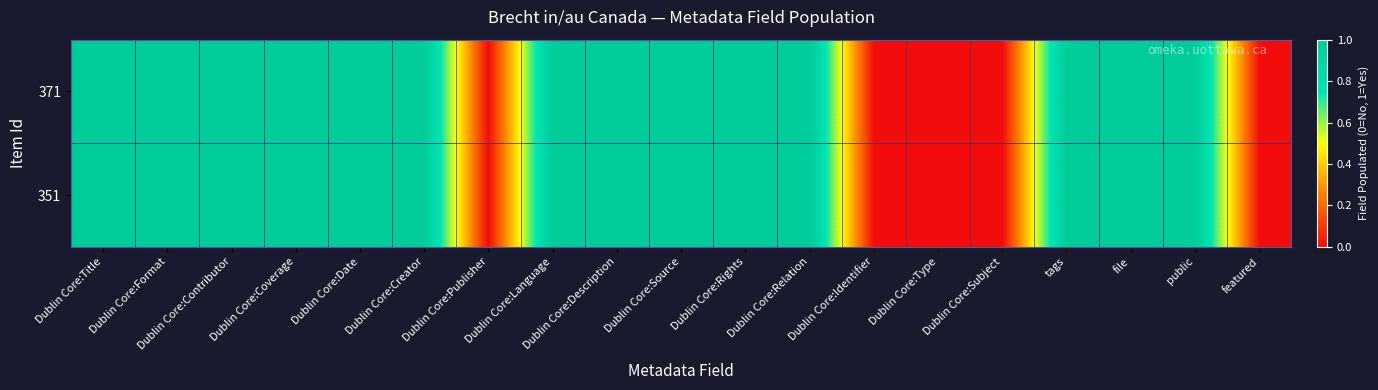

Reading left to right, list all the values displayed in this chart.

371: Dublin Core:Title=1	Dublin Core:Format=1	Dublin Core:Contributor=1	Dublin Core:Coverage=1	Dublin Core:Date=1	Dublin Core:Creator=1	Dublin Core:Publisher=0	Dublin Core:Language=1	Dublin Core:Description=1	Dublin Core:Source=1	Dublin Core:Rights=1	Dublin Core:Relation=1	Dublin Core:Identifier=0	Dublin Core:Type=0	Dublin Core:Subject=0	tags=1	file=1	public=1	featured=0
351: Dublin Core:Title=1	Dublin Core:Format=1	Dublin Core:Contributor=1	Dublin Core:Coverage=1	Dublin Core:Date=1	Dublin Core:Creator=1	Dublin Core:Publisher=0	Dublin Core:Language=1	Dublin Core:Description=1	Dublin Core:Source=1	Dublin Core:Rights=1	Dublin Core:Relation=1	Dublin Core:Identifier=0	Dublin Core:Type=0	Dublin Core:Subject=0	tags=1	file=1	public=1	featured=0